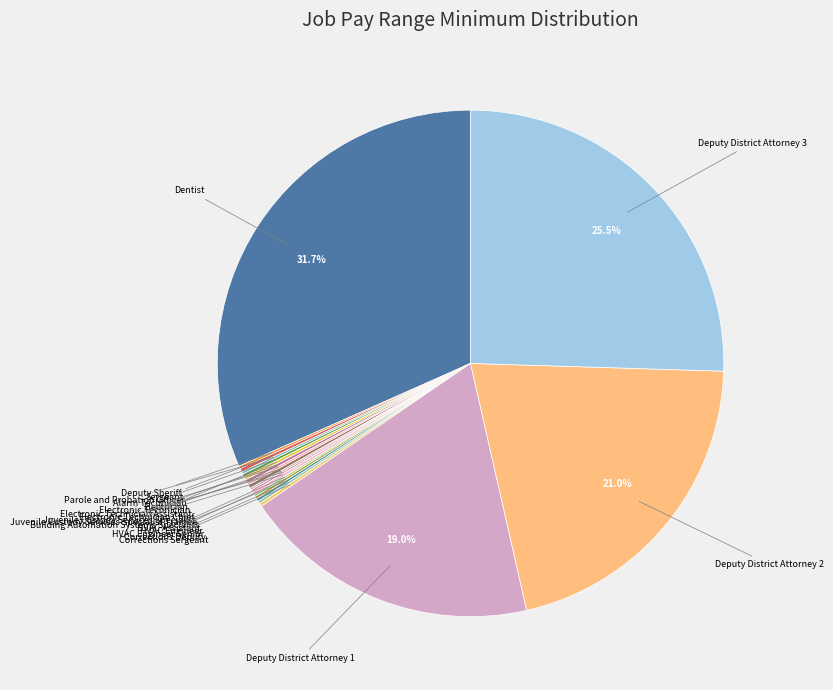

What portion of the pie excludes Deputy District Attorney 1?

81.0%